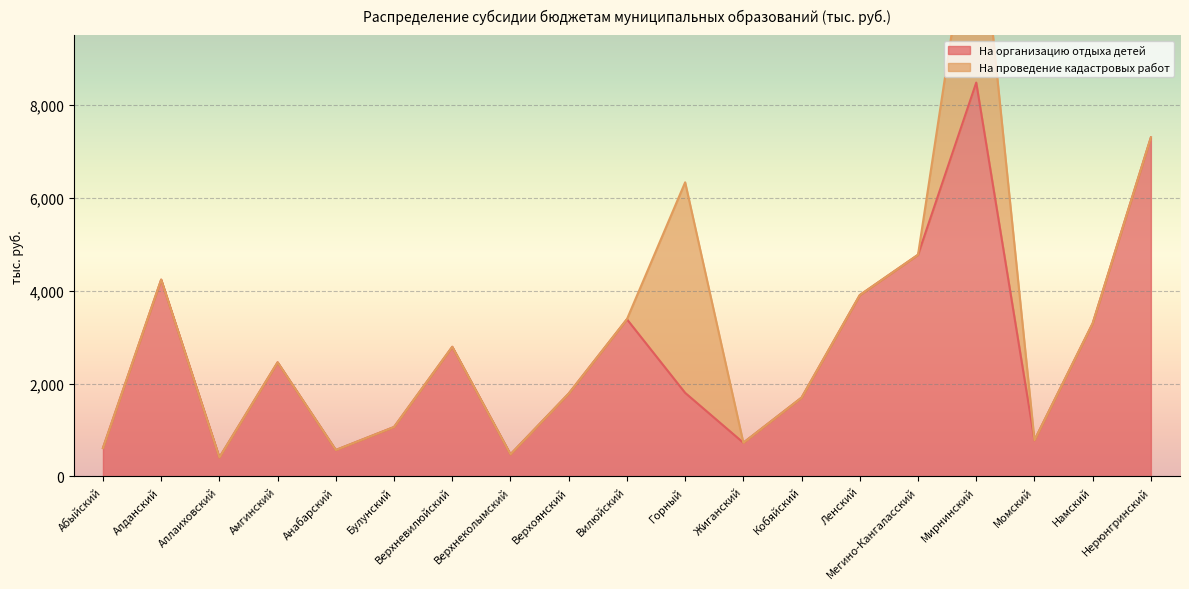

Which has a higher value, Кобяйский or Нерюнгринский?

Нерюнгринский